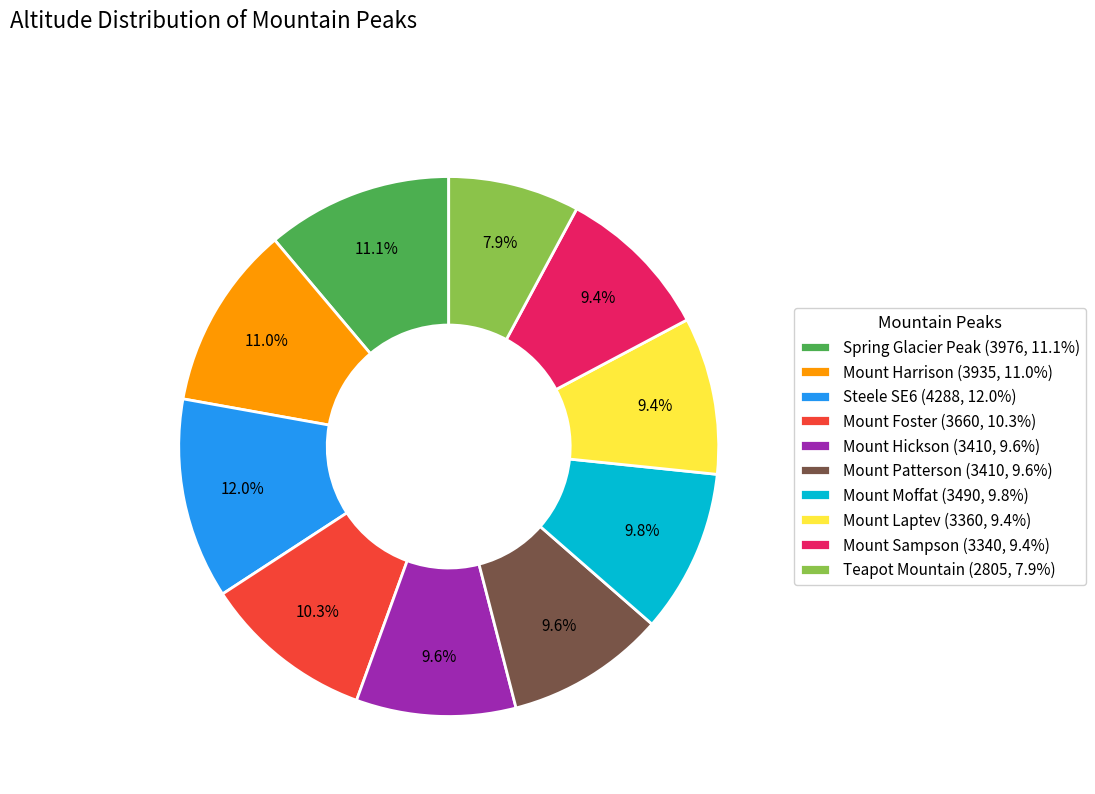

Between Mount Patterson and Spring Glacier Peak, which is larger?

Spring Glacier Peak